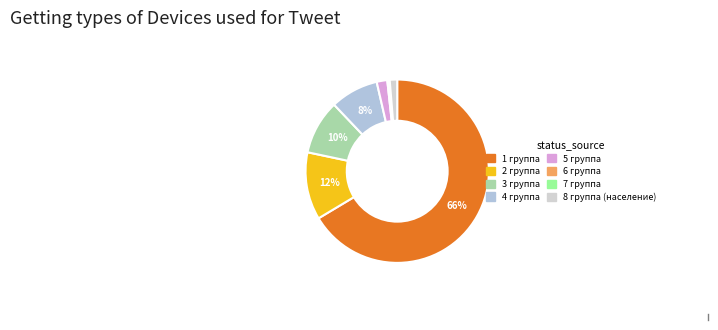

What percentage is the 5 группа slice, to the nearest percent?

2%